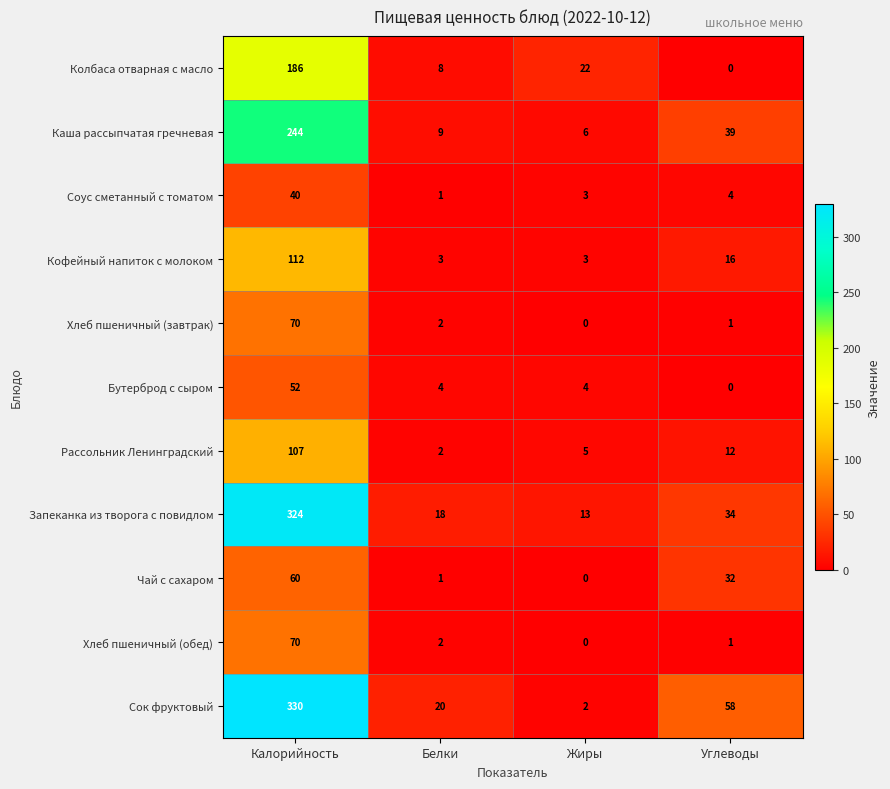

Rank the categories by Запеканка из творога с повидлом value from lowest to highest.

Жиры, Белки, Углеводы, Калорийность